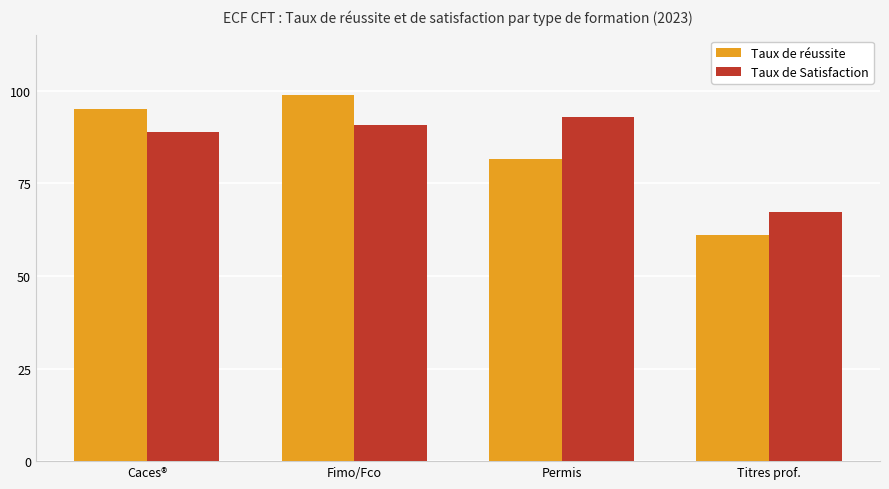

Is the value of Taux de réussite at Permis greater than the value of Taux de Satisfaction at Caces®?

No